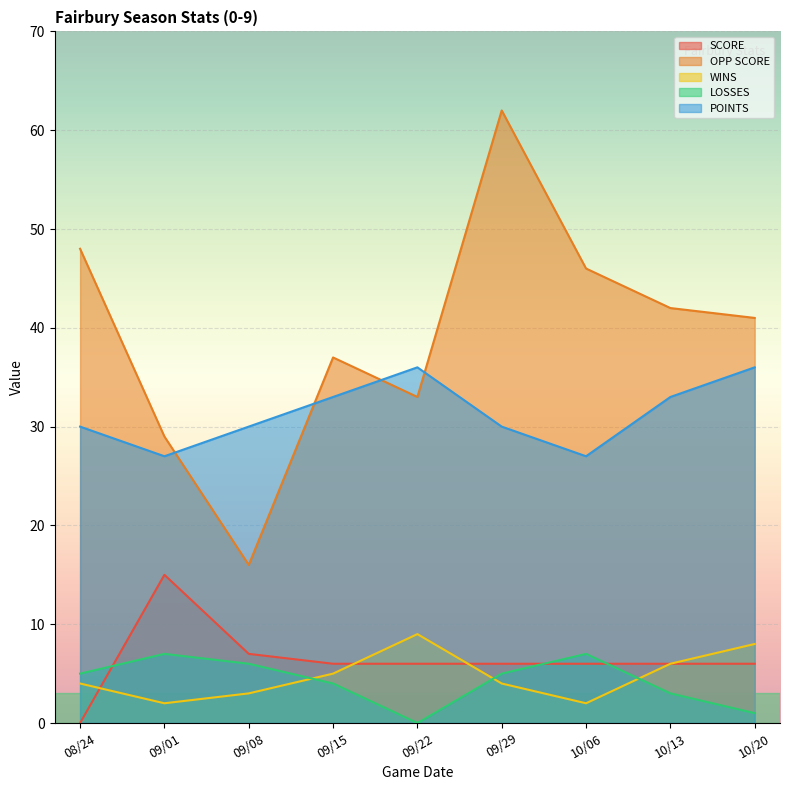

What are all the series names shown in the legend?

SCORE, OPP SCORE, WINS, LOSSES, POINTS